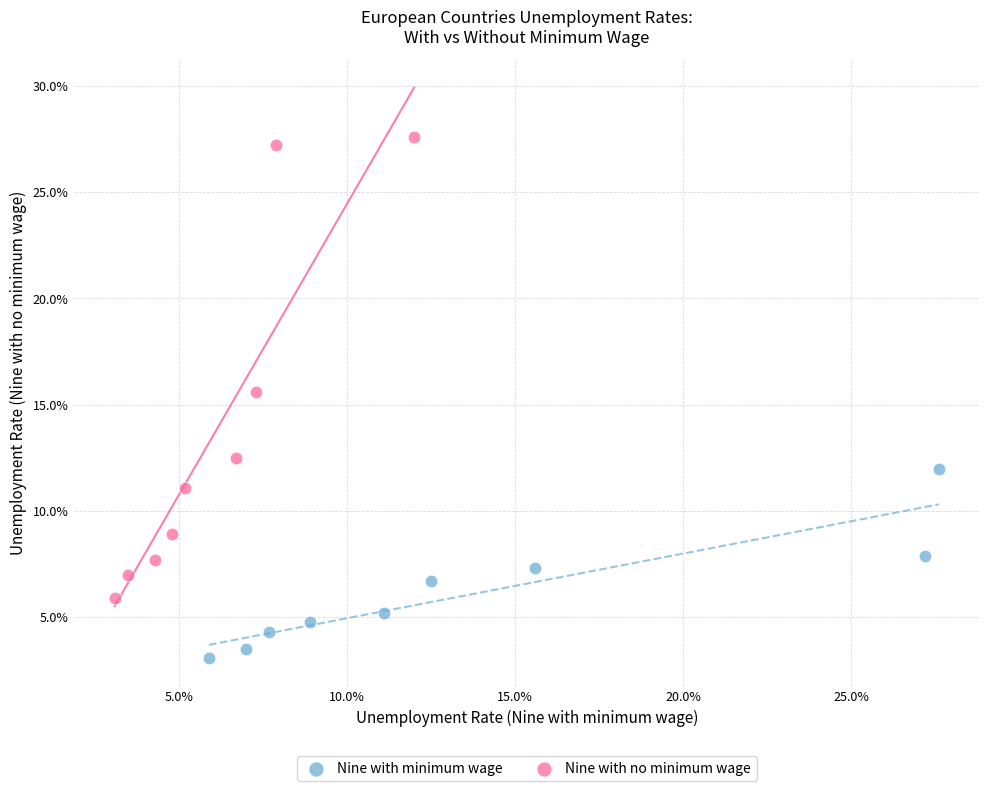

Which series has the widest spread of Y values?

Nine with no minimum wage